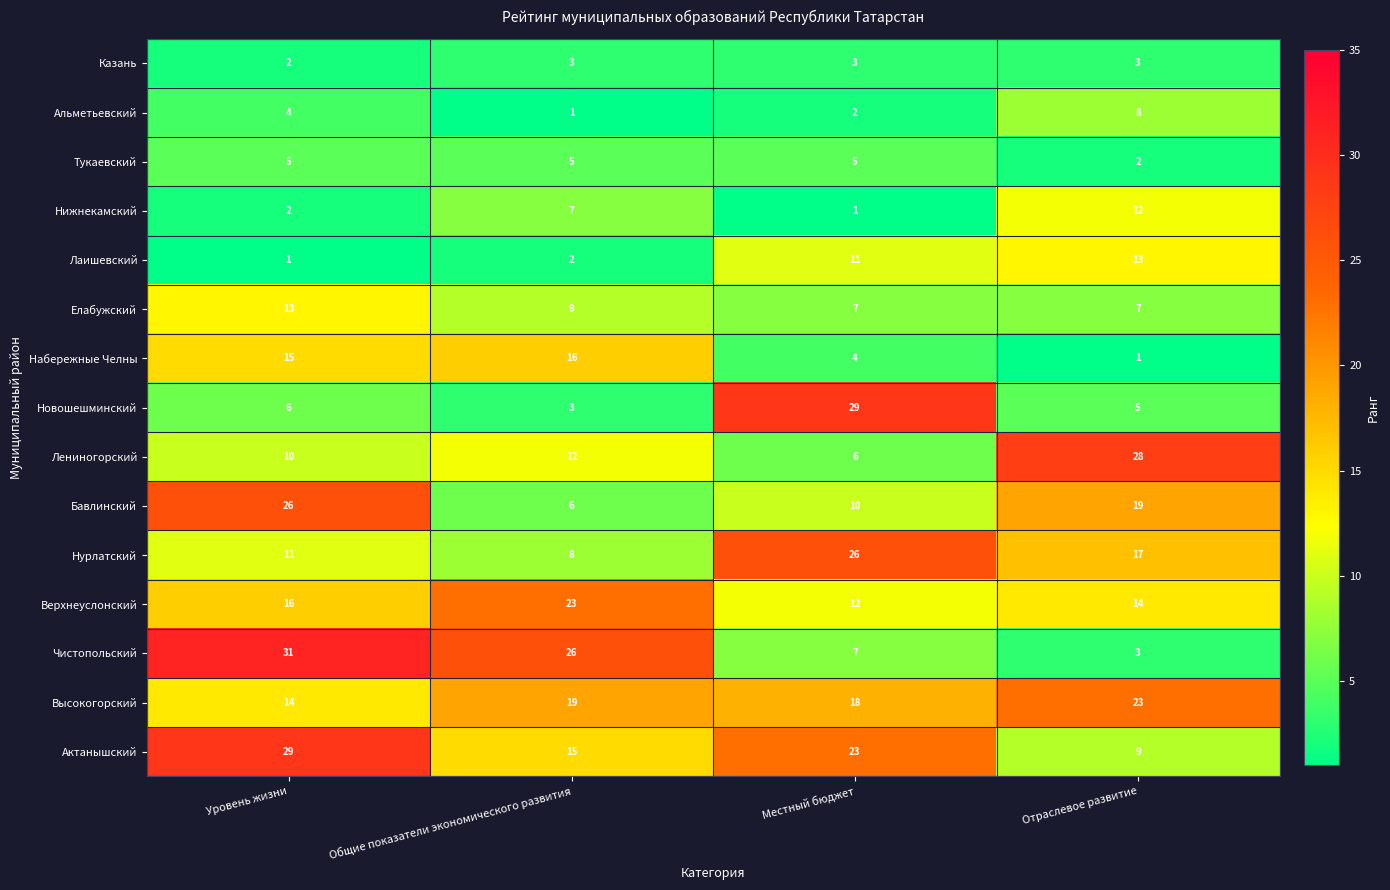

Is it true that Чистопольский equals 26 at Общие показатели экономического развития?

True